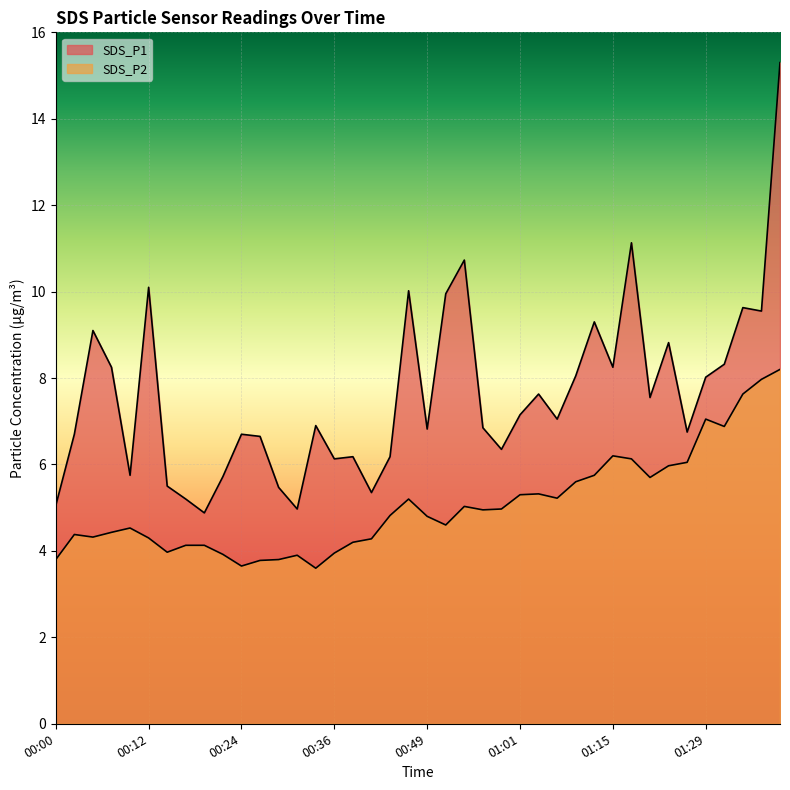

Is it true that SDS_P2 equals 3.6 at 01:17?

False